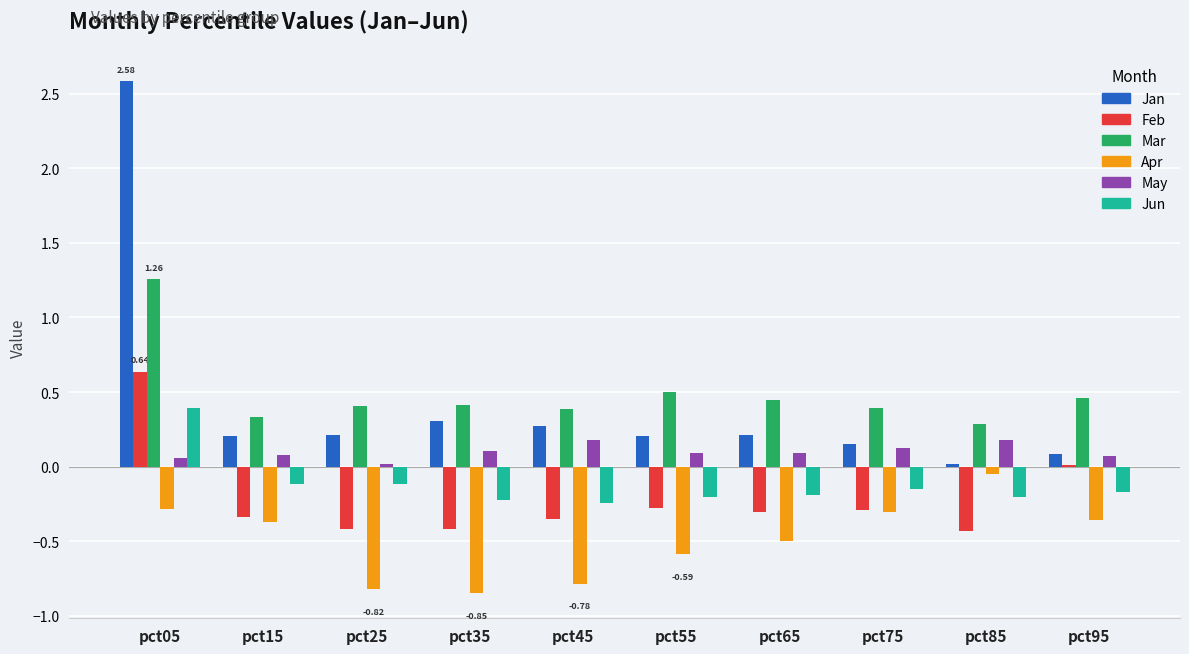

What is the sum of the Feb values at pct85 and pct25?

-0.9